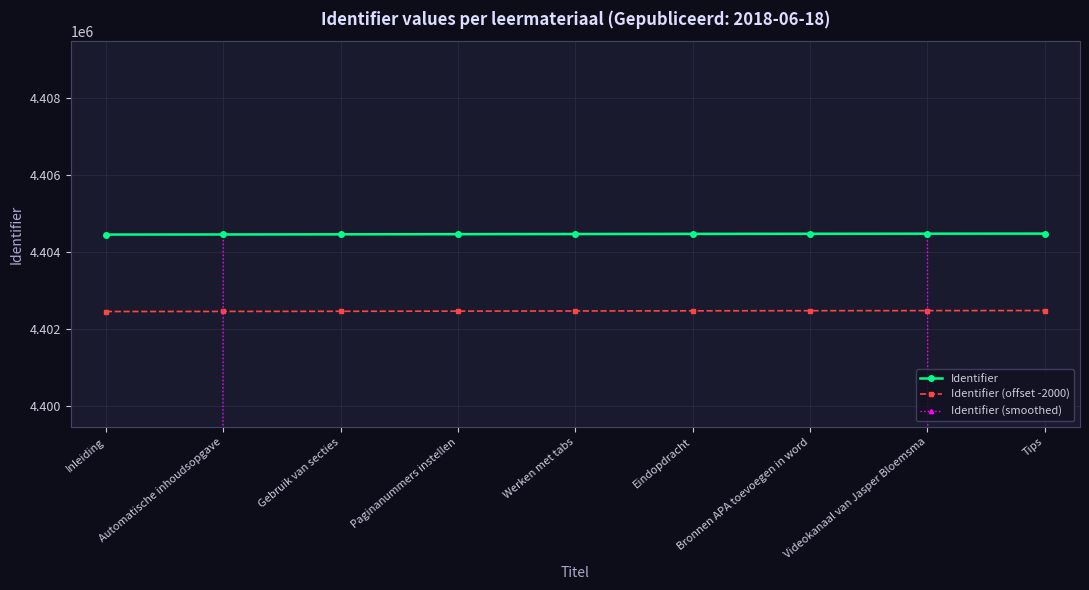

Is it true that Identifier (offset -2000) equals 4402466.0 at Eindopdracht?

True